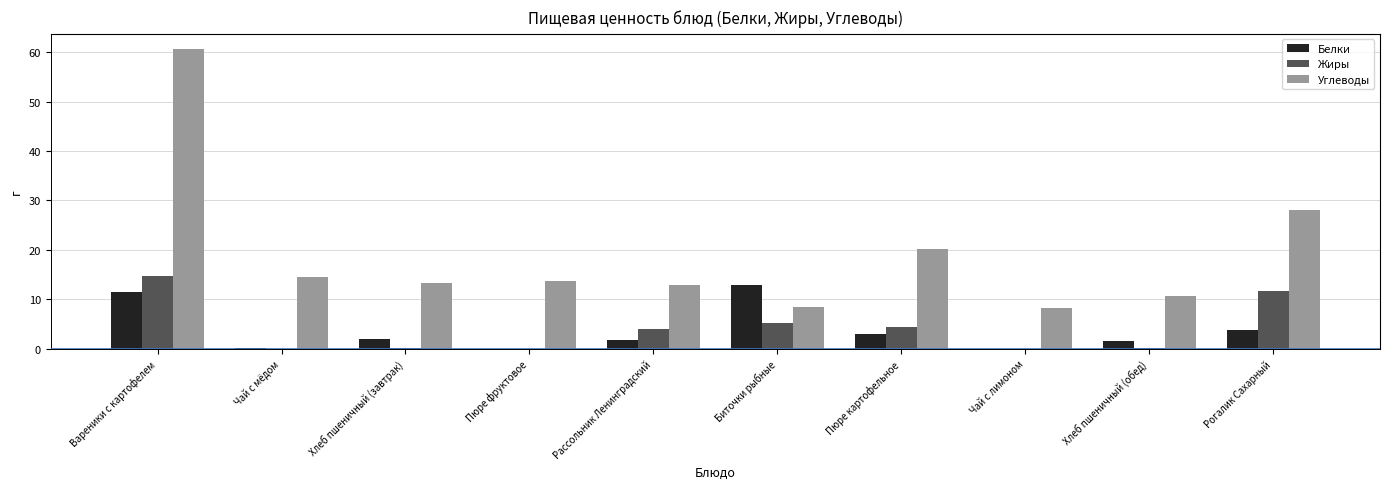

Does the chart contain stacked bars?

No